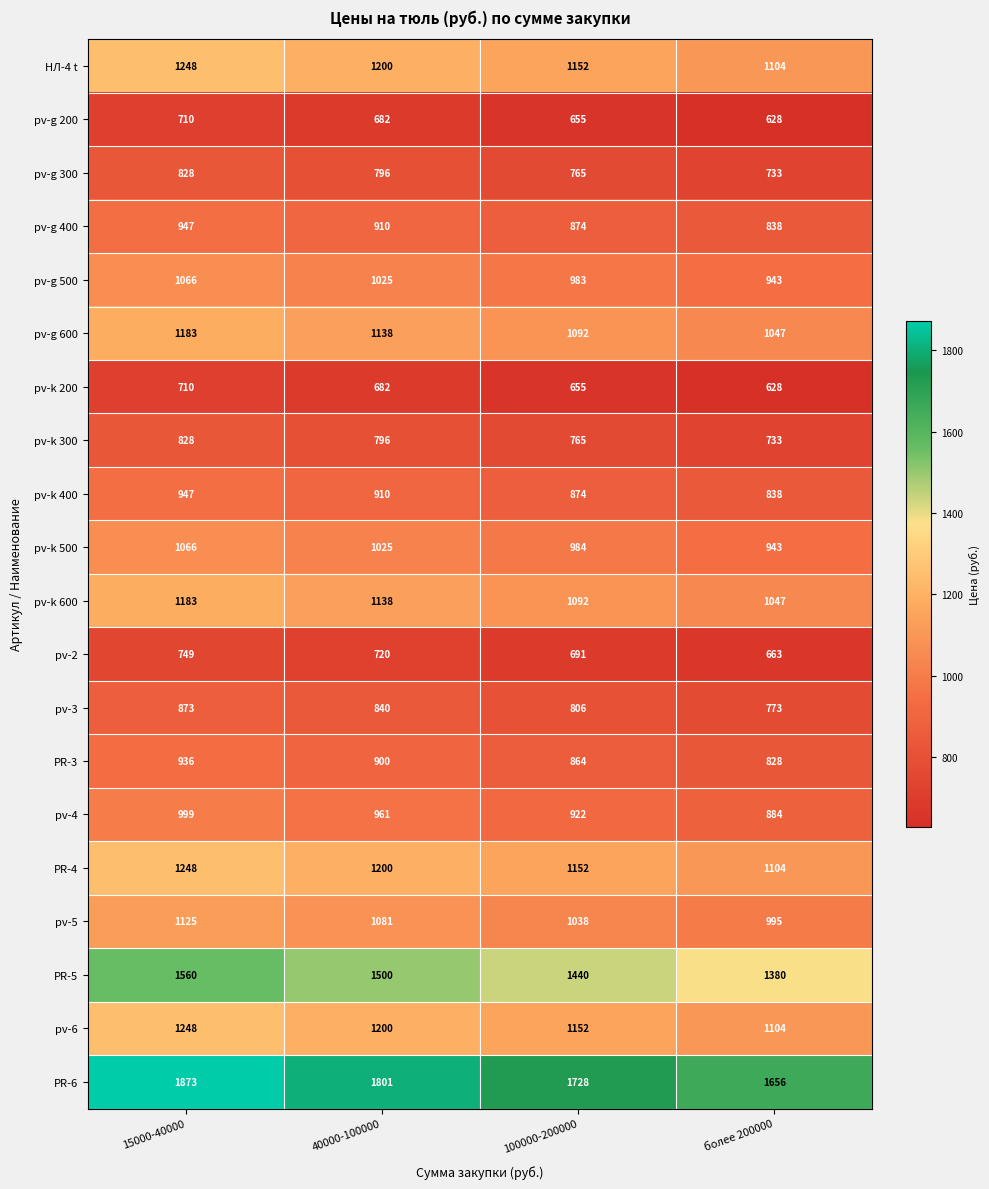

The value of PR-5 at более 200000 is 1380. True or false?

True